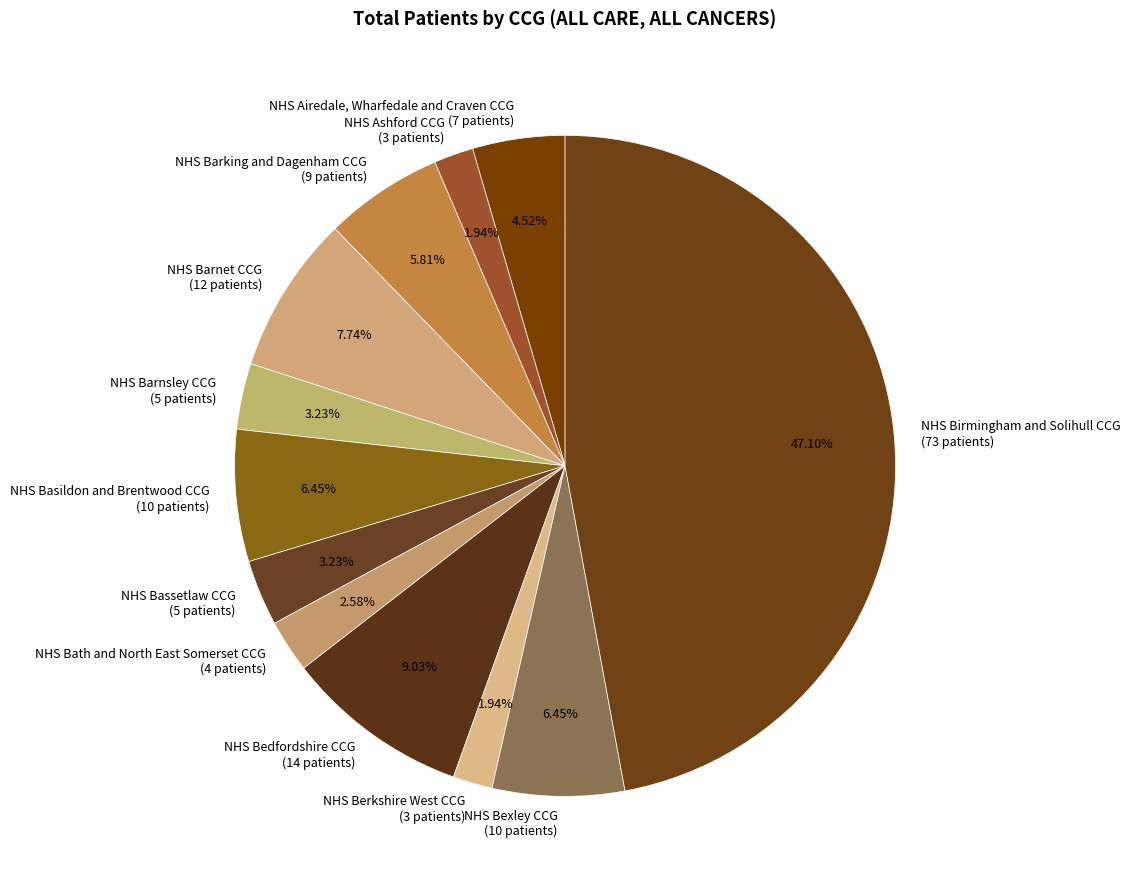

Between NHS Barking and Dagenham CCG and NHS Bedfordshire CCG, which is larger?

NHS Bedfordshire CCG